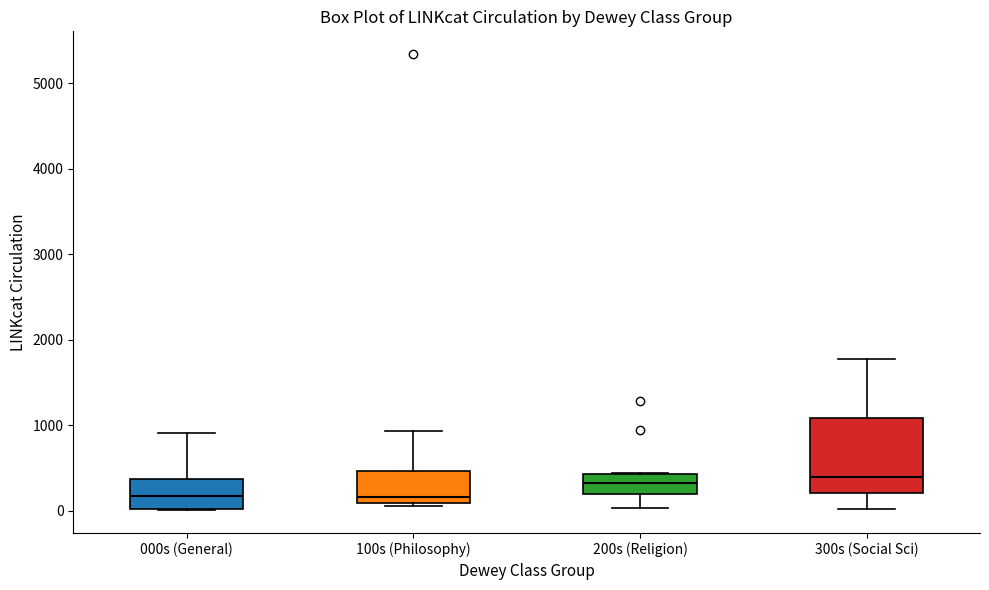

Reading left to right, transcribe this box plot: for each box, give where its median line is, the range the box spans, and where its two whiskers end, as read against the y-axis. The values are not printed on the chart, so give them approximately, as read against the axis.

000s (General): median 200, box 0 to 400, whiskers 0 to 900
100s (Philosophy): median 200, box 100 to 500, whiskers 100 (just below the box's lower edge) to 900
200s (Religion): median 300, box 200 to 400, whiskers 0 to 400
300s (Social Sci): median 400, box 200 to 1100, whiskers 0 to 1800